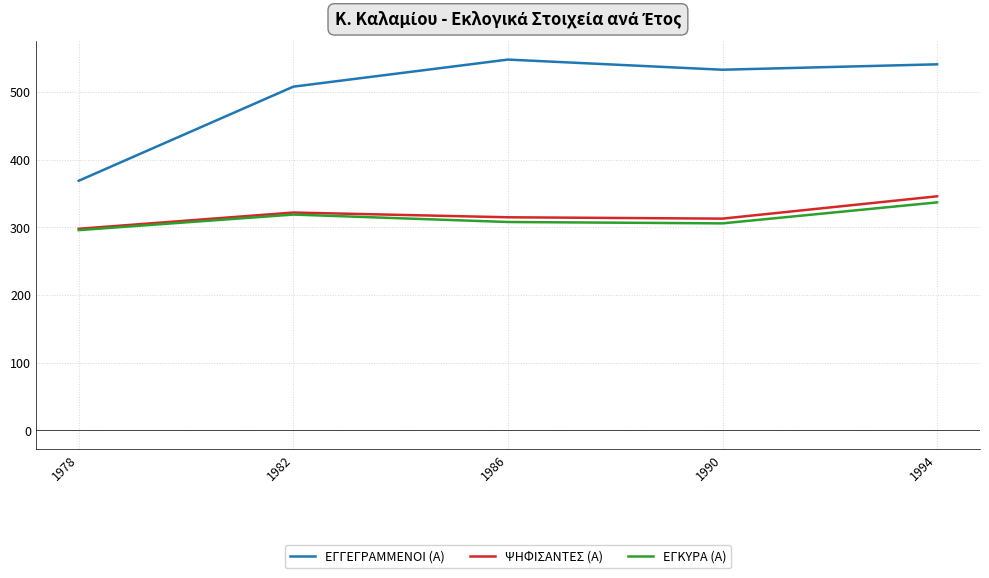

True or false: ΕΓΚΥΡΑ (Α) has a value of 296 at 1978.

True